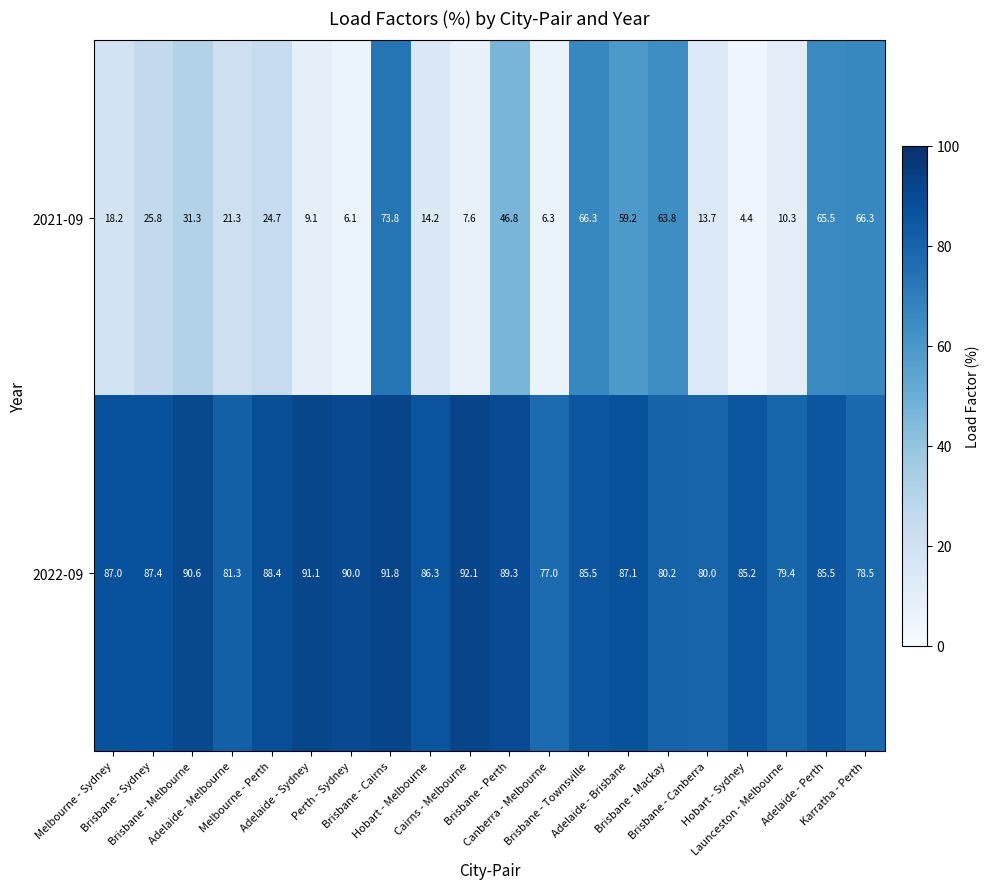

What is the sum of all 2021-09 values?

634.7